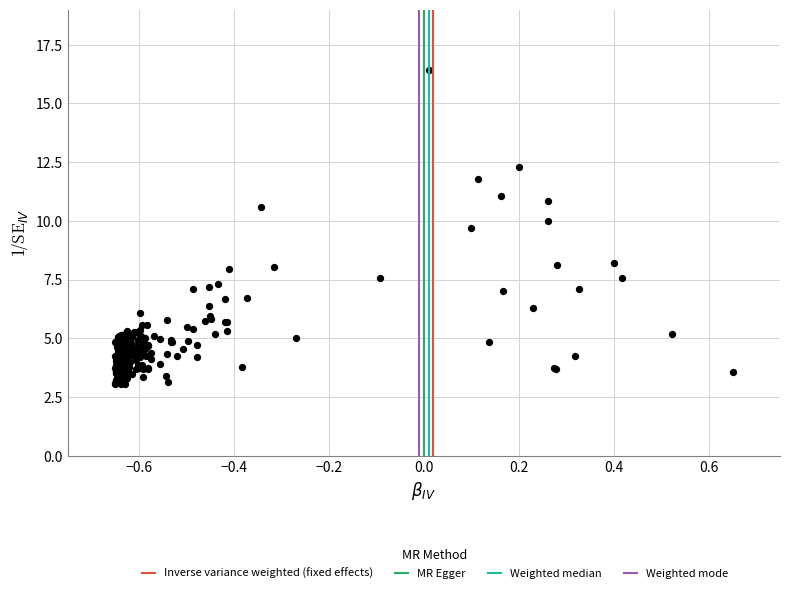

What is the range of Y values (max minus min)?

13.4